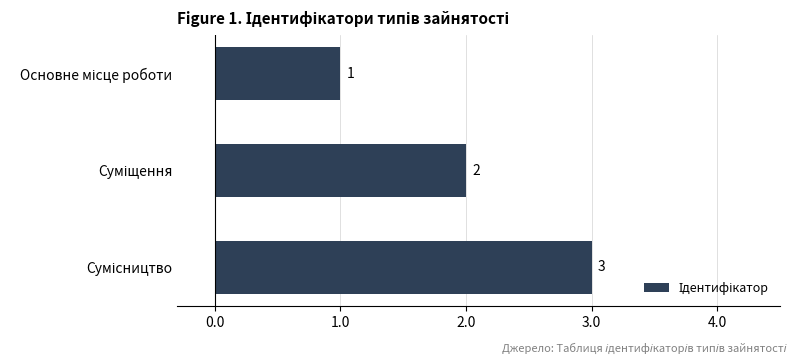

What is the difference between the maximum and minimum values?

2